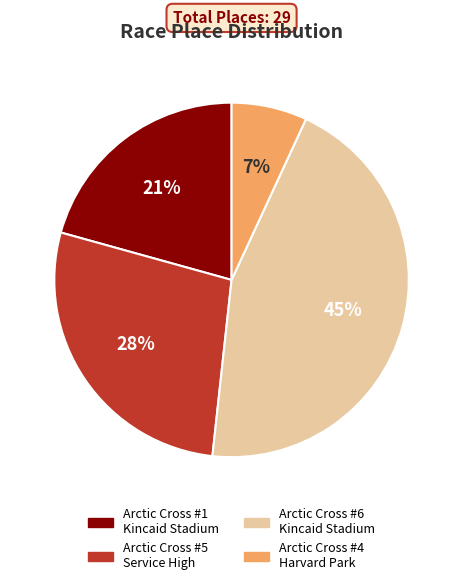

Is there any slice that represents more than half of the pie?

No